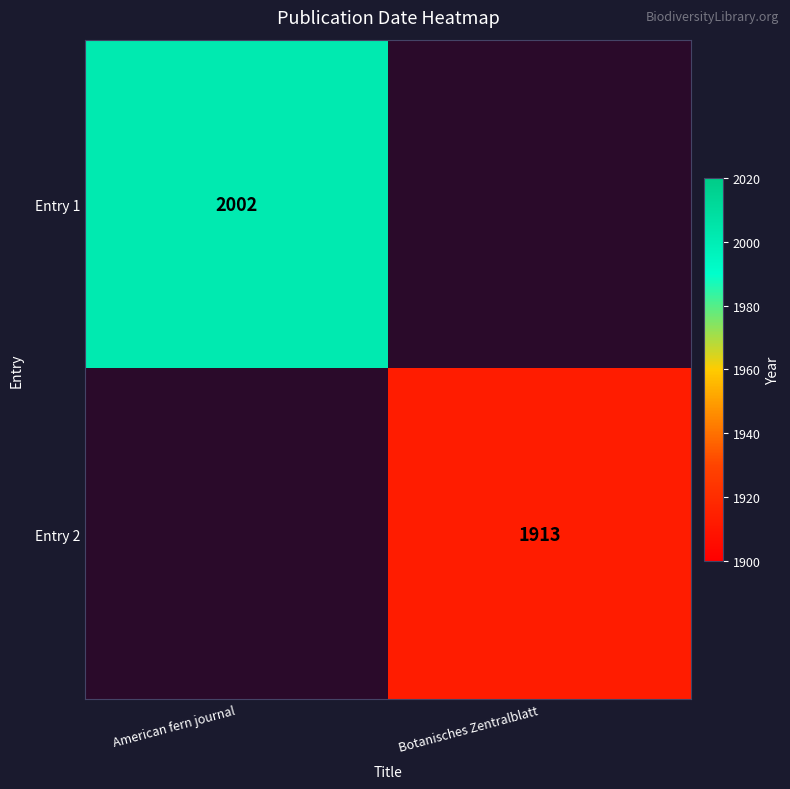

The Entry 2 series shows 1036 at Botanisches Zentralblatt. True or false?

False